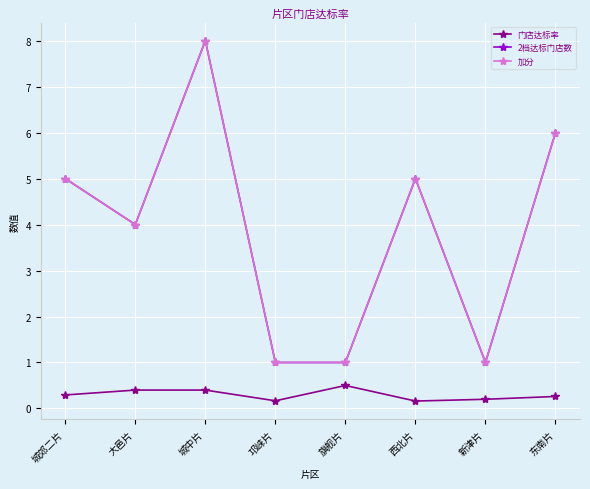

What is the minimum value shown in the chart?

0.2